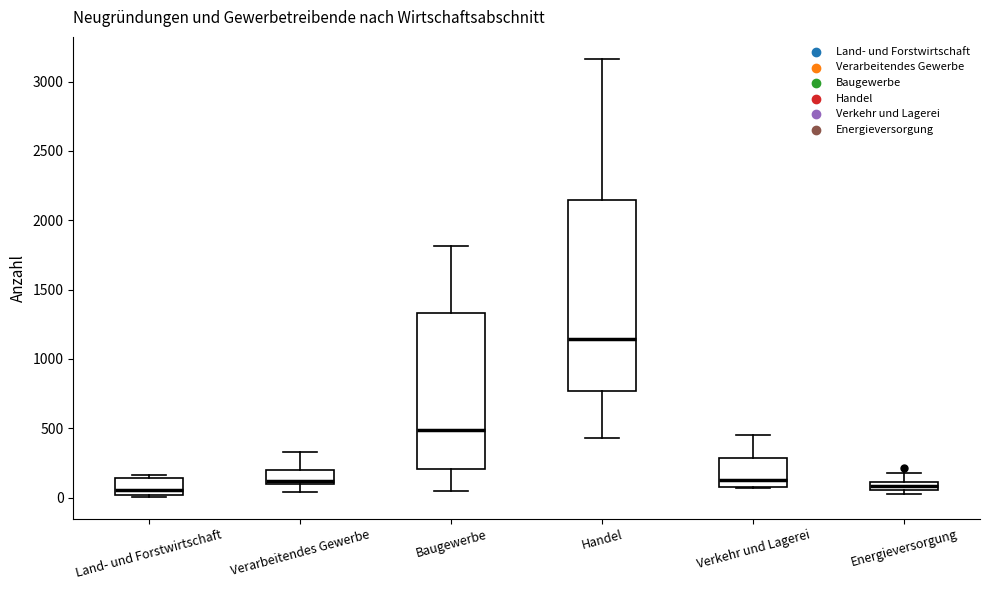

Comparing the boxes themselves (not the whiskers), which one is the tallest?

Handel